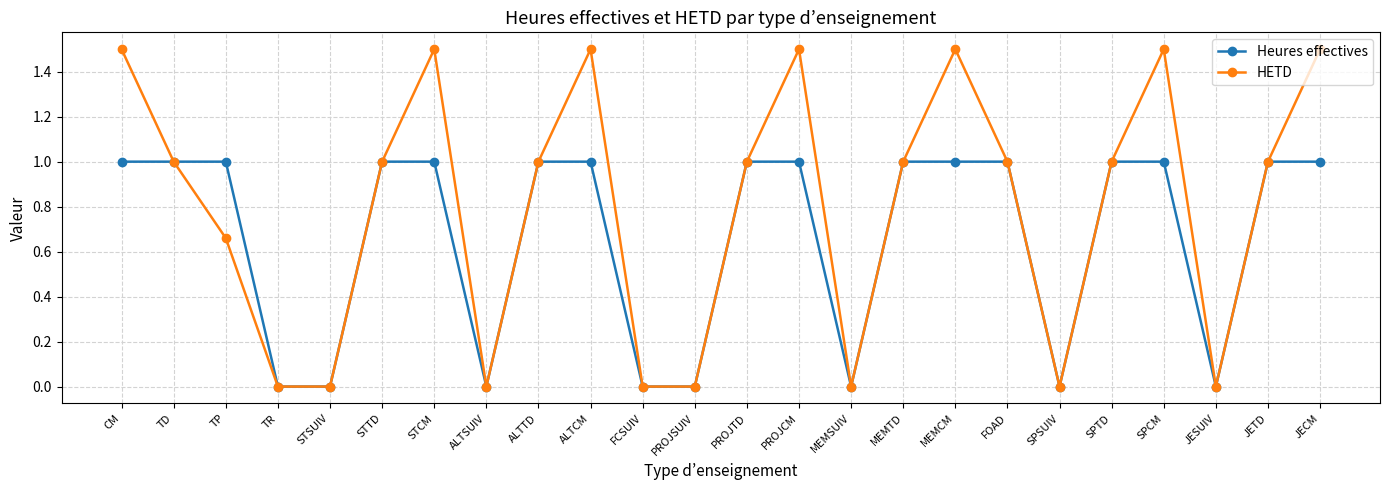

What position from the left is SPSUIV?

19